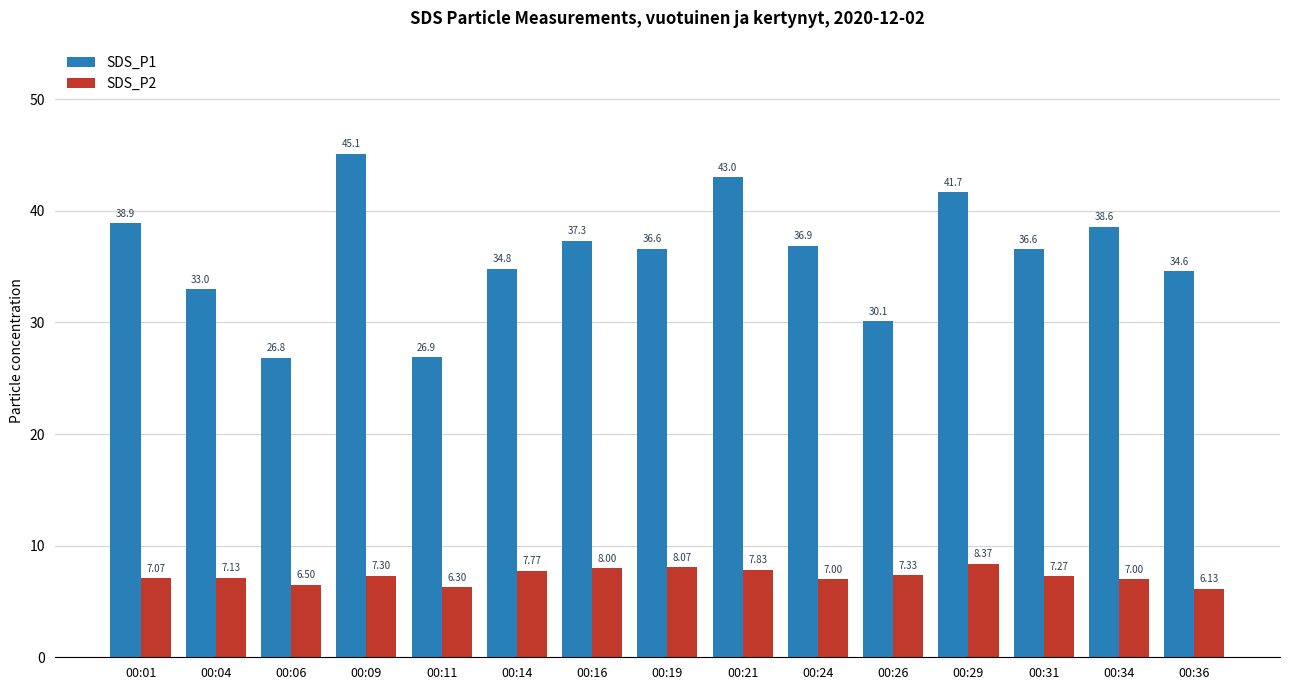

Reading left to right, list all the values displayed in this chart.

SDS_P1: 00:01=38.9	00:04=33.0	00:06=26.8	00:09=45.1	00:11=26.9	00:14=34.8	00:16=37.3	00:19=36.6	00:21=43.0	00:24=36.9	00:26=30.1	00:29=41.7	00:31=36.6	00:34=38.6	00:36=34.6
SDS_P2: 00:01=7.1	00:04=7.1	00:06=6.5	00:09=7.3	00:11=6.3	00:14=7.8	00:16=8.0	00:19=8.1	00:21=7.8	00:24=7.0	00:26=7.3	00:29=8.4	00:31=7.3	00:34=7.0	00:36=6.1